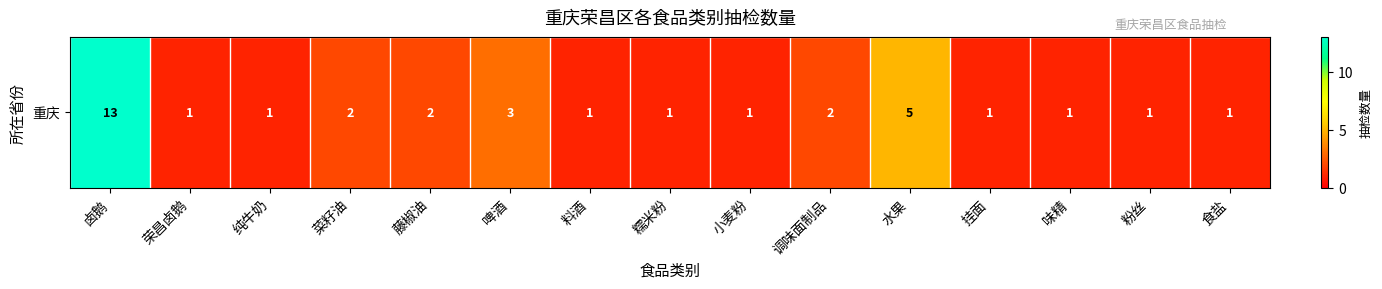

At which category does the chart reach its minimum across all series?

荣昌卤鹅